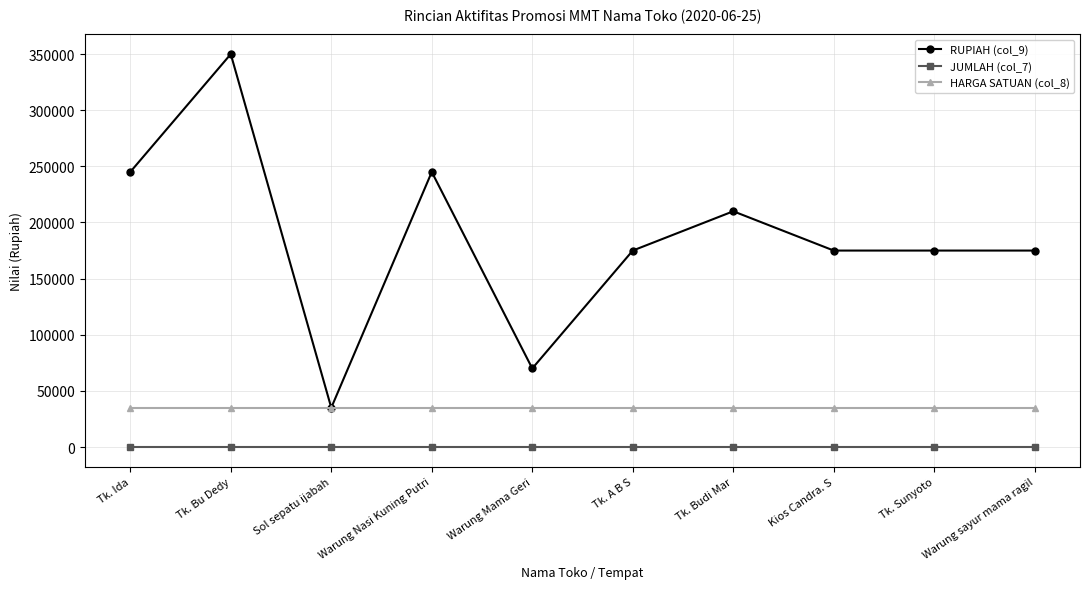

Reading left to right, list all the values displayed in this chart.

RUPIAH (col_9): Tk. Ida=245000	Tk. Bu Dedy=350000	Sol sepatu ijabah=35000	Warung Nasi Kuning Putri=245000	Warung Mama Geri=70000	Tk. A B S=175000	Tk. Budi Mar=210000	Kios Candra. S=175000	Tk. Sunyoto=175000	Warung sayur mama ragil=175000
JUMLAH (col_7): Tk. Ida=1	Tk. Bu Dedy=1	Sol sepatu ijabah=1	Warung Nasi Kuning Putri=1	Warung Mama Geri=1	Tk. A B S=1	Tk. Budi Mar=1	Kios Candra. S=1	Tk. Sunyoto=1	Warung sayur mama ragil=1
HARGA SATUAN (col_8): Tk. Ida=35000	Tk. Bu Dedy=35000	Sol sepatu ijabah=35000	Warung Nasi Kuning Putri=35000	Warung Mama Geri=35000	Tk. A B S=35000	Tk. Budi Mar=35000	Kios Candra. S=35000	Tk. Sunyoto=35000	Warung sayur mama ragil=35000